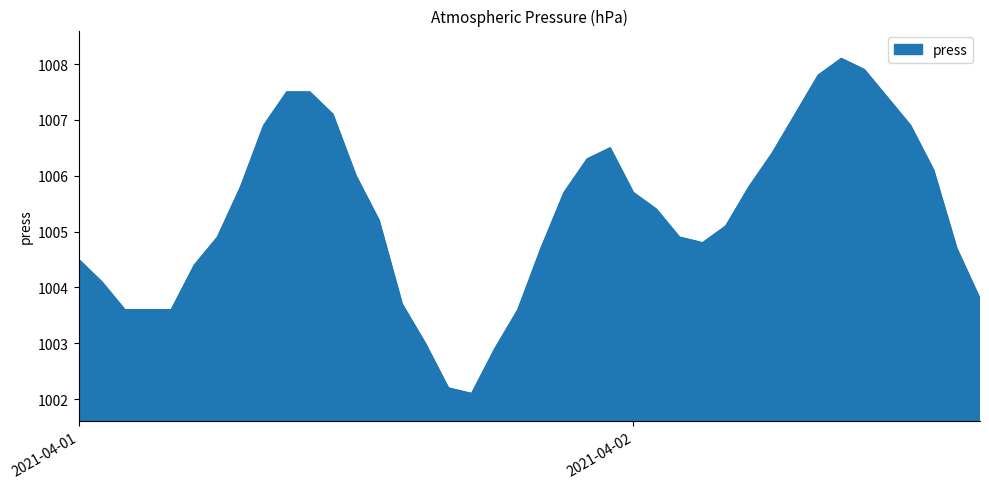

What is the minimum value shown in the chart?

1002.1